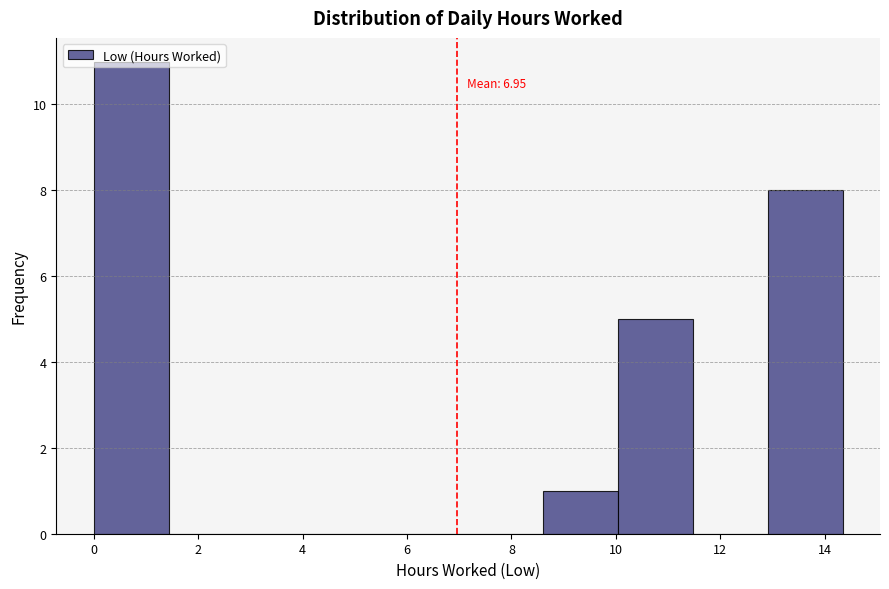

Which range on the x-axis has the tallest bar?

0.0 to 1.4